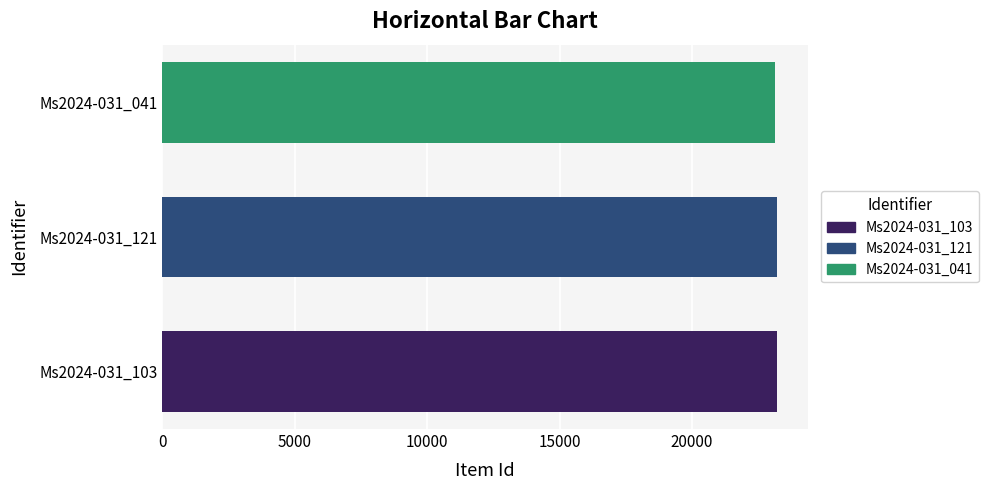

How many categories are shown in the chart?

1